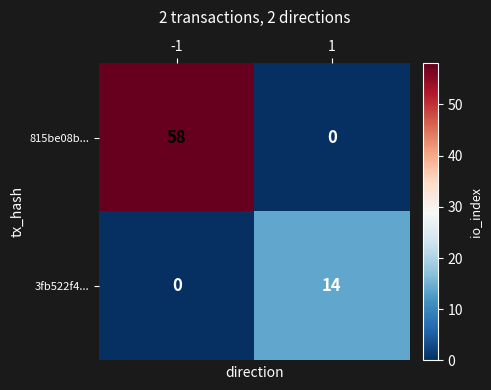

Rank the series at -1 from lowest to highest value.

3fb522f4..., 815be08b...